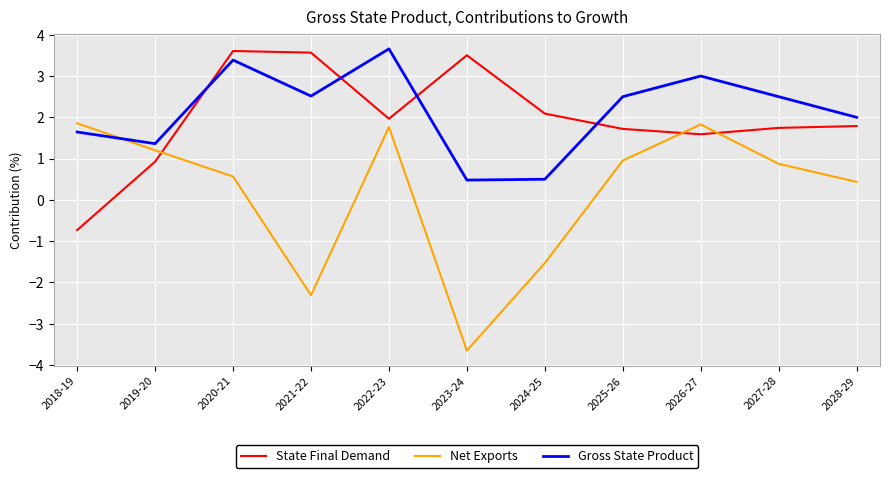

How many lines are shown in the chart?

3